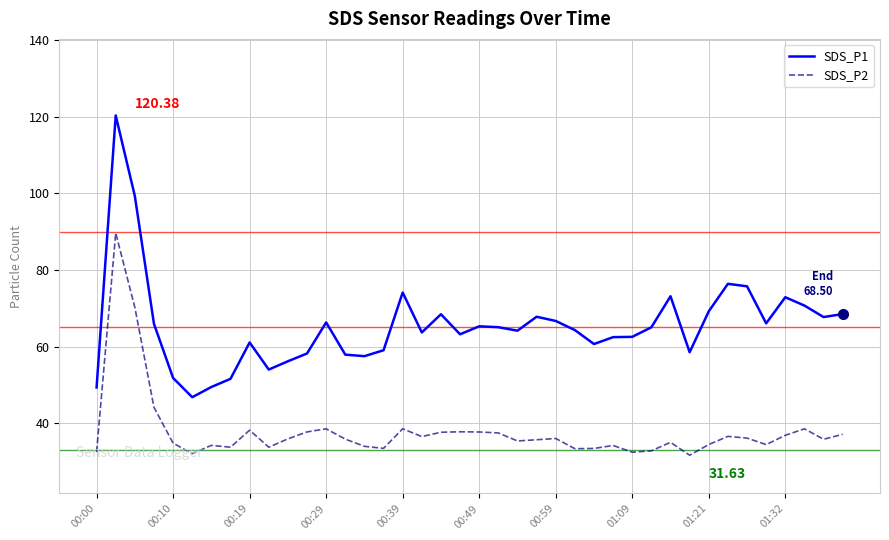

Which series has the largest total across all categories?

SDS_P1